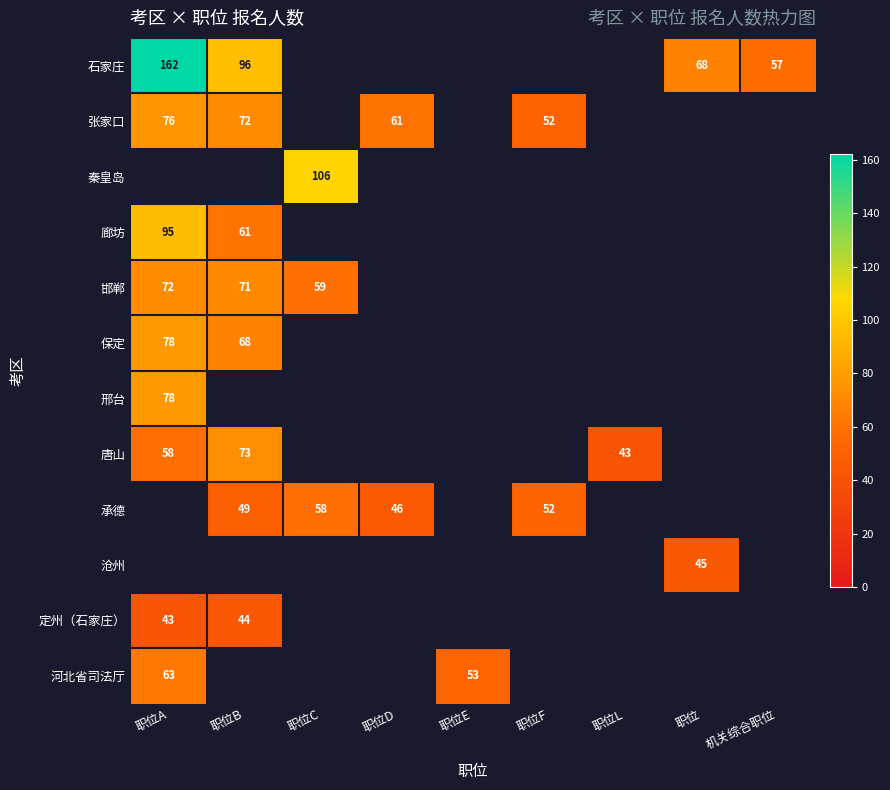

The 张家口 series shows 72 at 职位B. True or false?

True